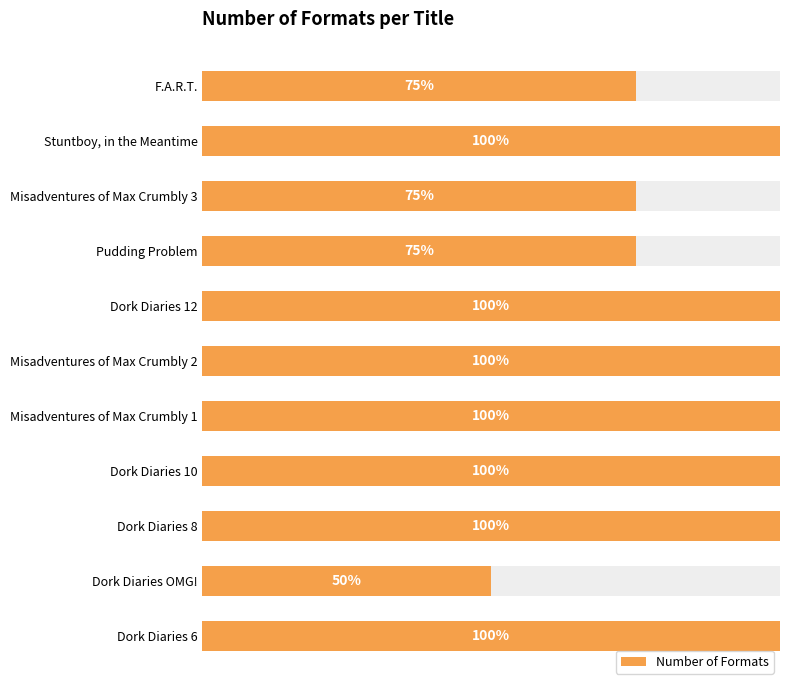

What is the greatest value displayed?

4